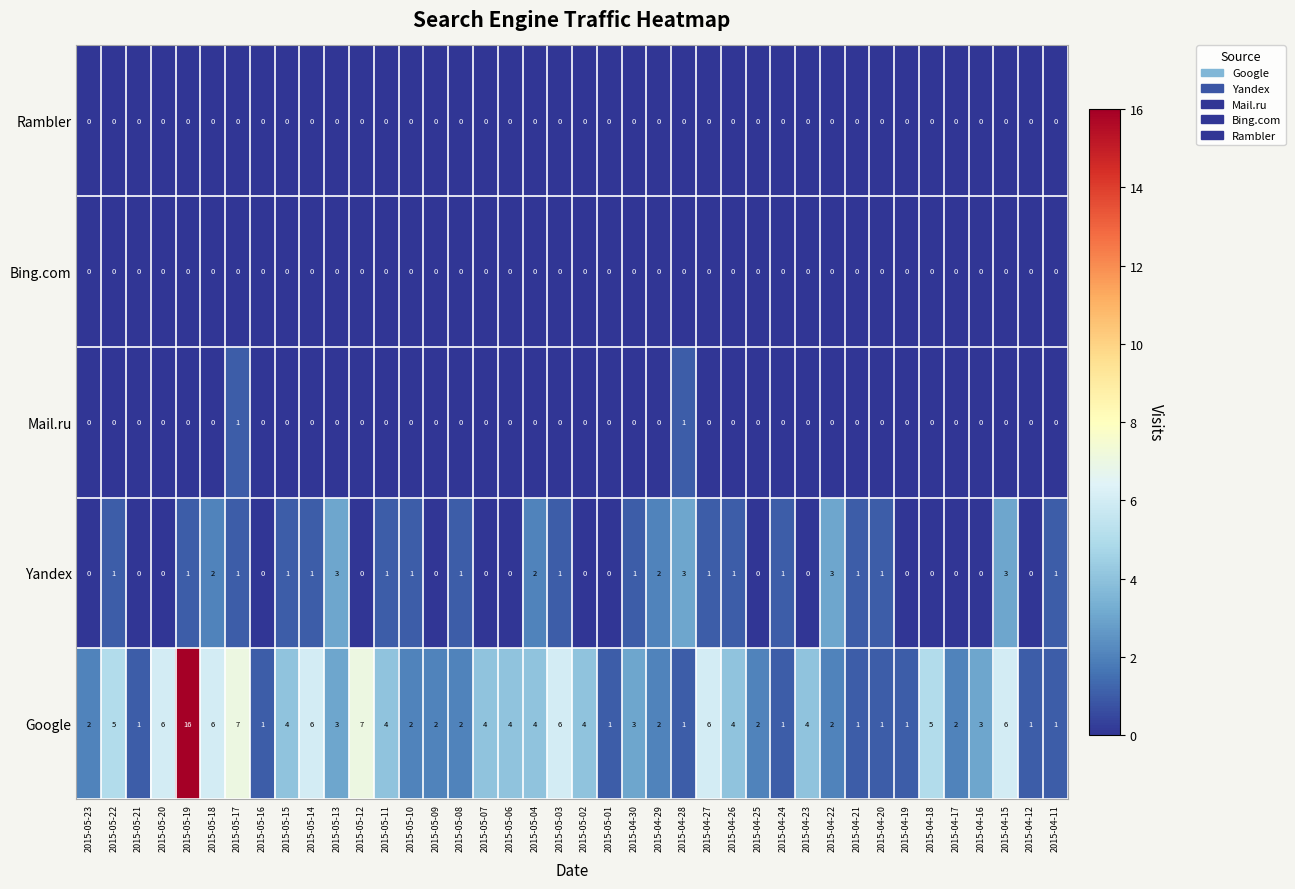

Which series has the largest total across all categories?

Google